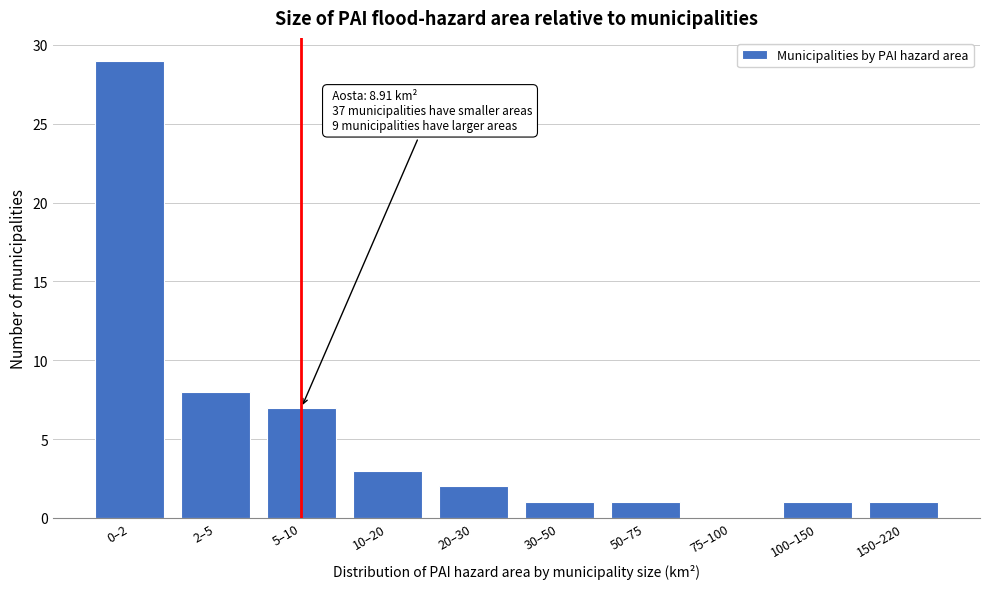

Reading left to right, what are all the values shown in this chart?

0–2=29	2–5=8	5–10=7	10–20=3	20–30=2	30–50=1	50–75=1	75–100=0	100–150=1	150–220=1